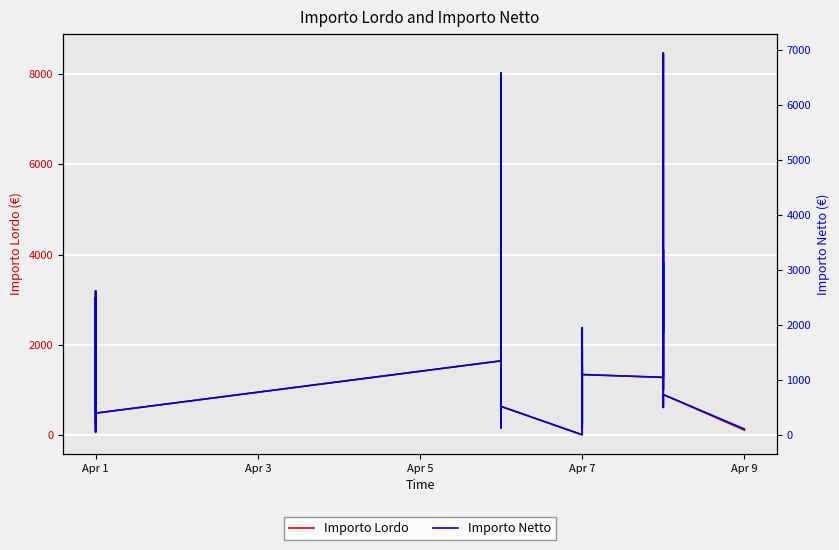

True or false: Importo Lordo and Importo Netto cross at least once.

False